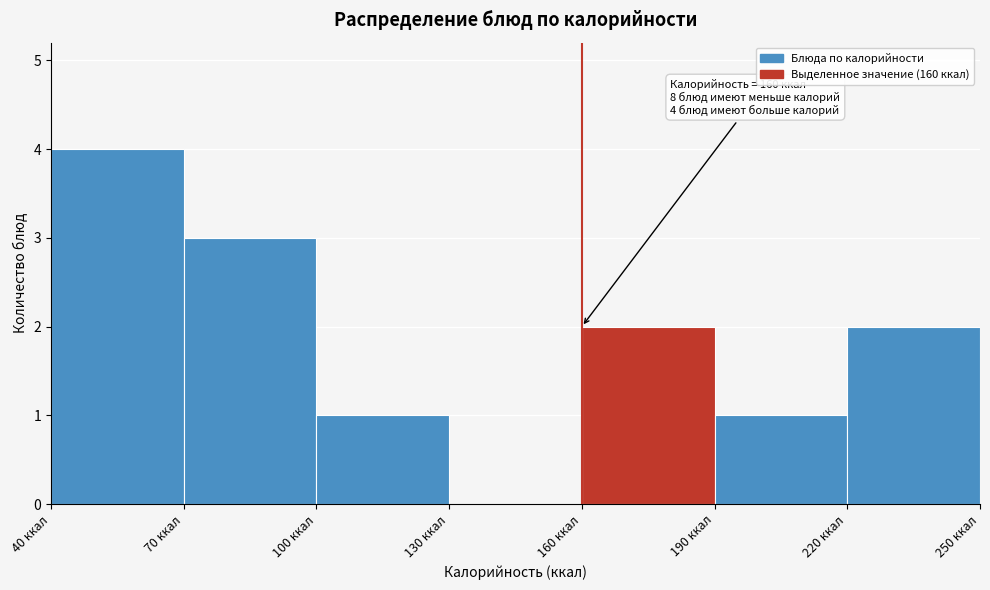

Which range on the x-axis has the tallest bar?

40 to 70